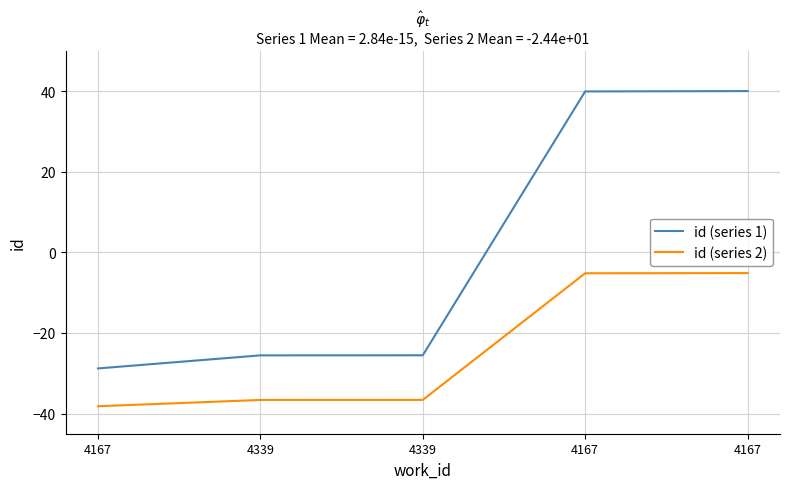

How many series are shown in this chart?

2